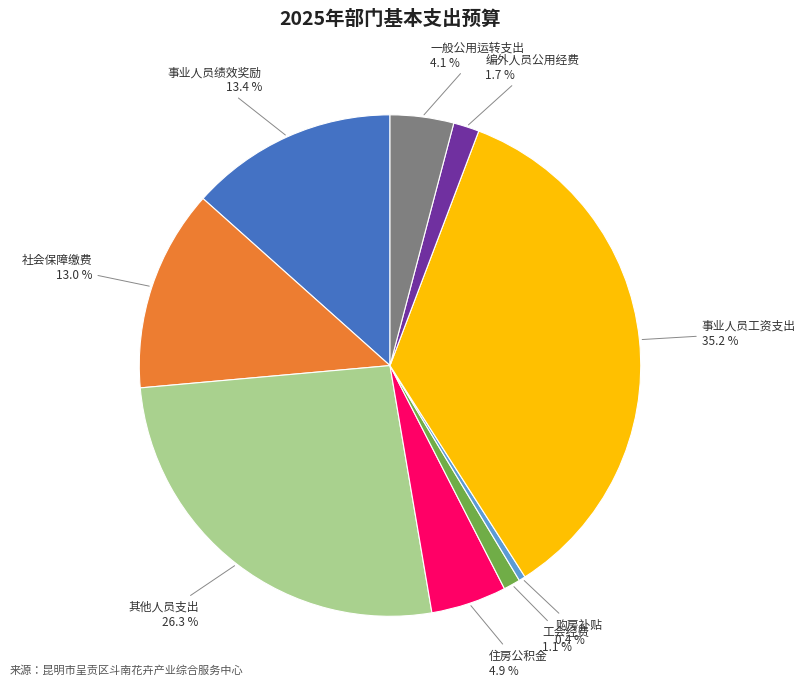

Is there a majority slice in this chart?

No